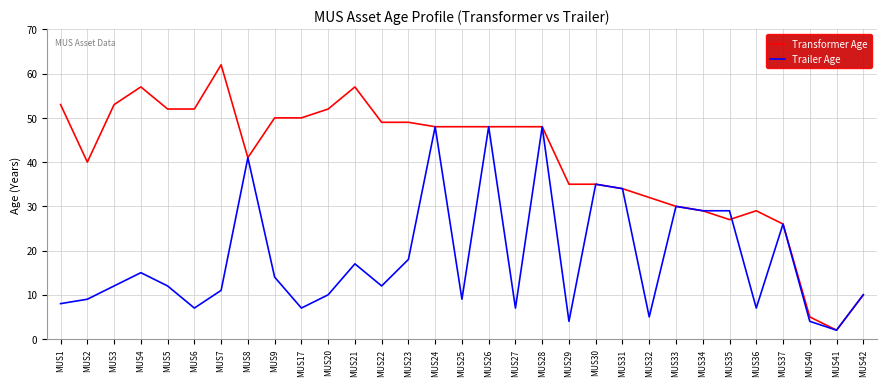

True or false: Transformer Age has a value of 52 at MUS6.

True